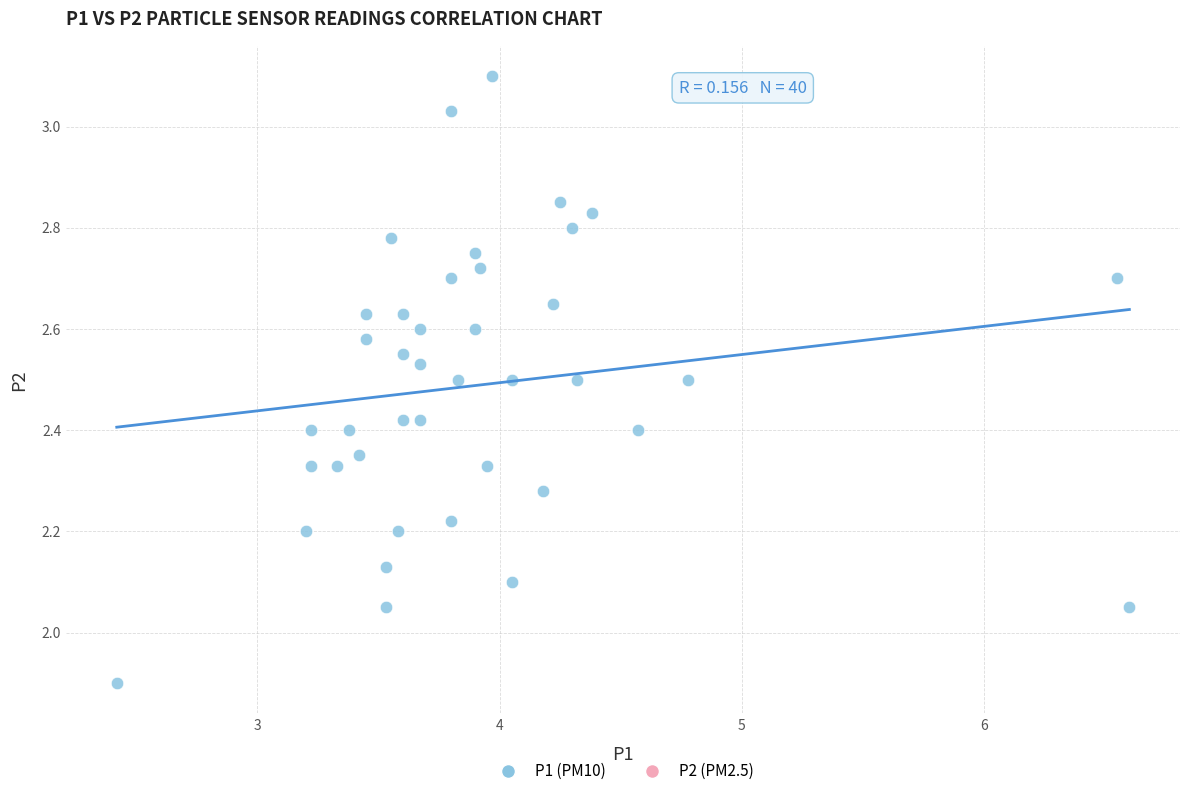

What is the range of Y values (max minus min)?

1.2